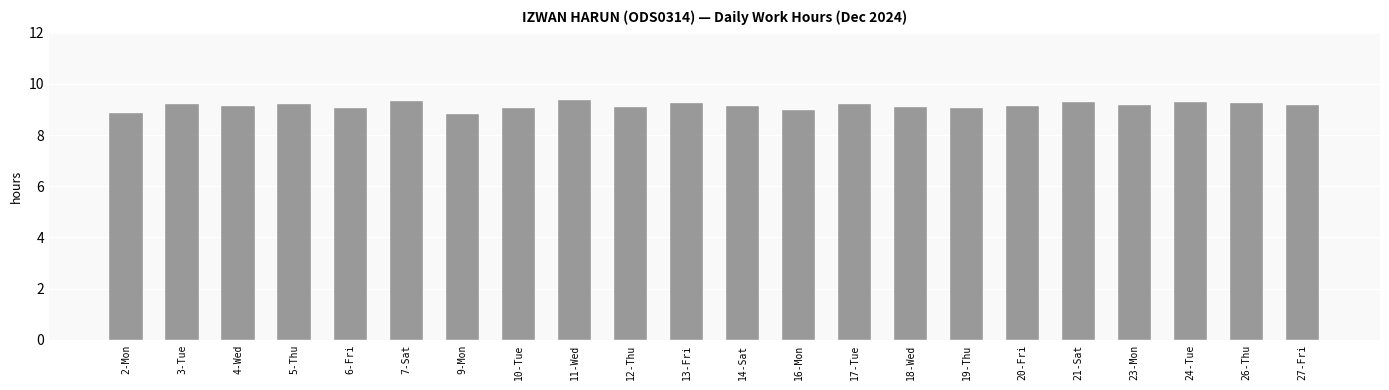

Is it true that the value at 7-Sat is 6.2?

False